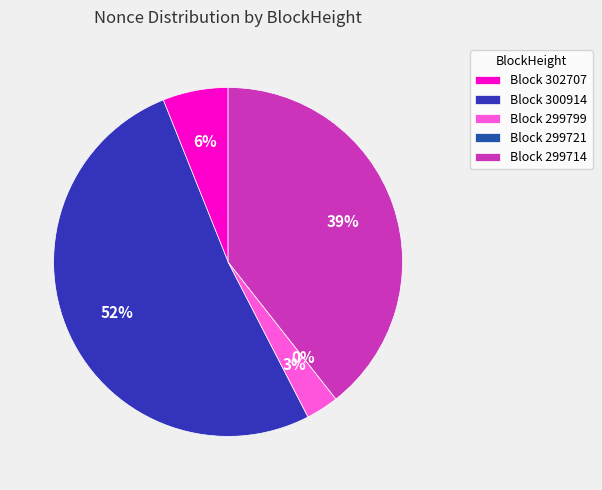

What is the change in value from 300914 to 299799?

-16